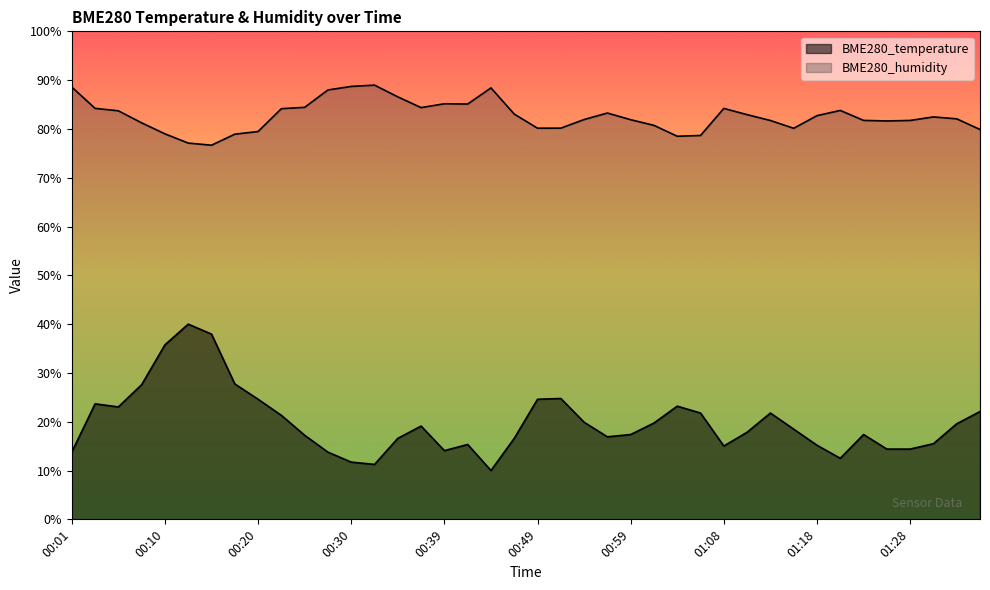

Which series changed the most between 01:01 and 01:06?

BME280_humidity